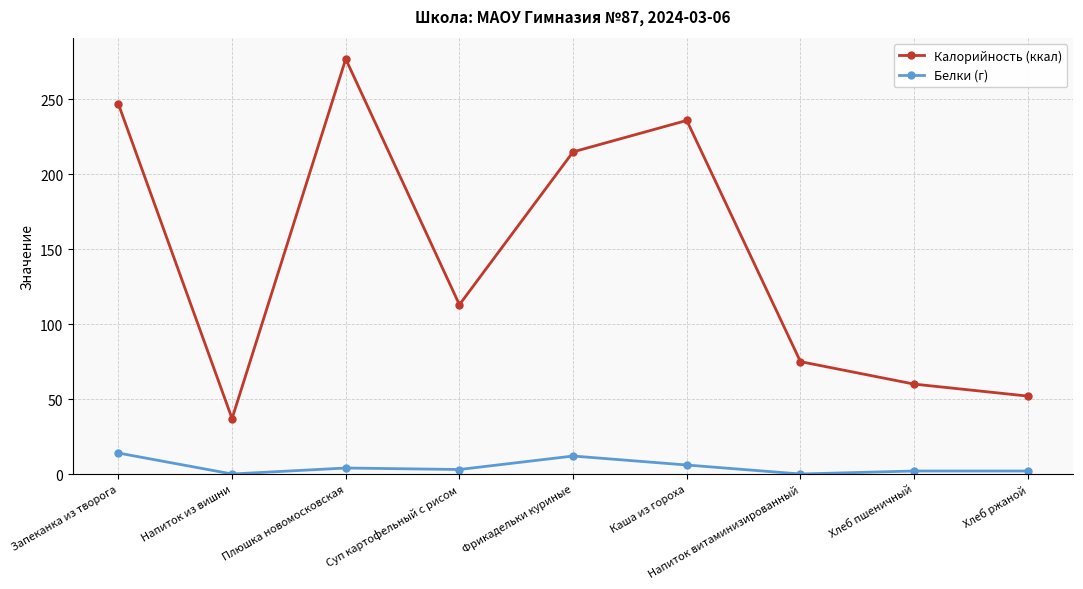

Is the value of Белки (г) at Напиток из вишни greater than the value of Калорийность (ккал) at Напиток из вишни?

No